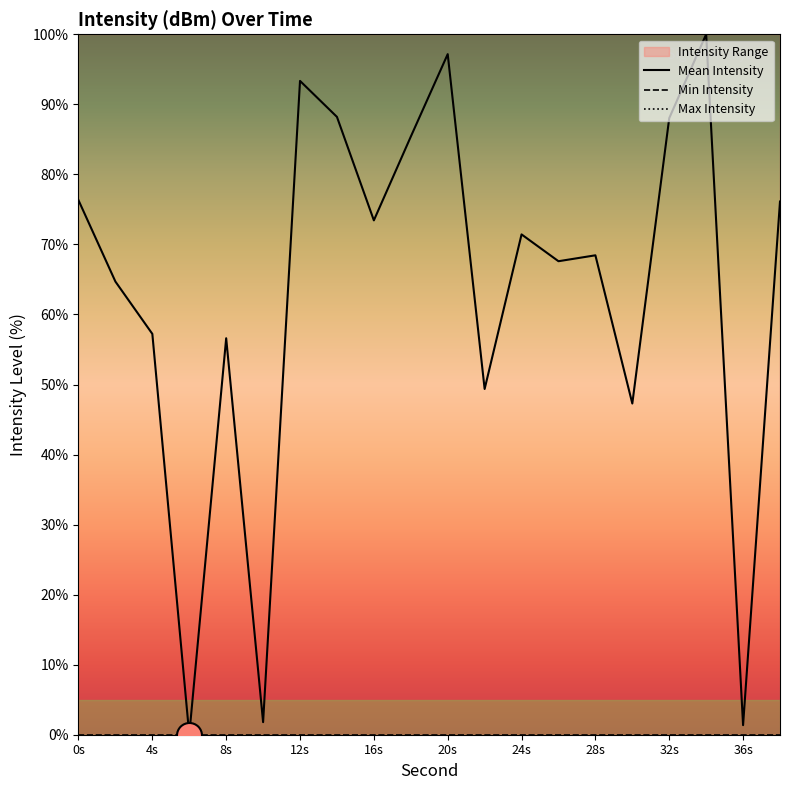

Does the chart have visible grid lines?

No